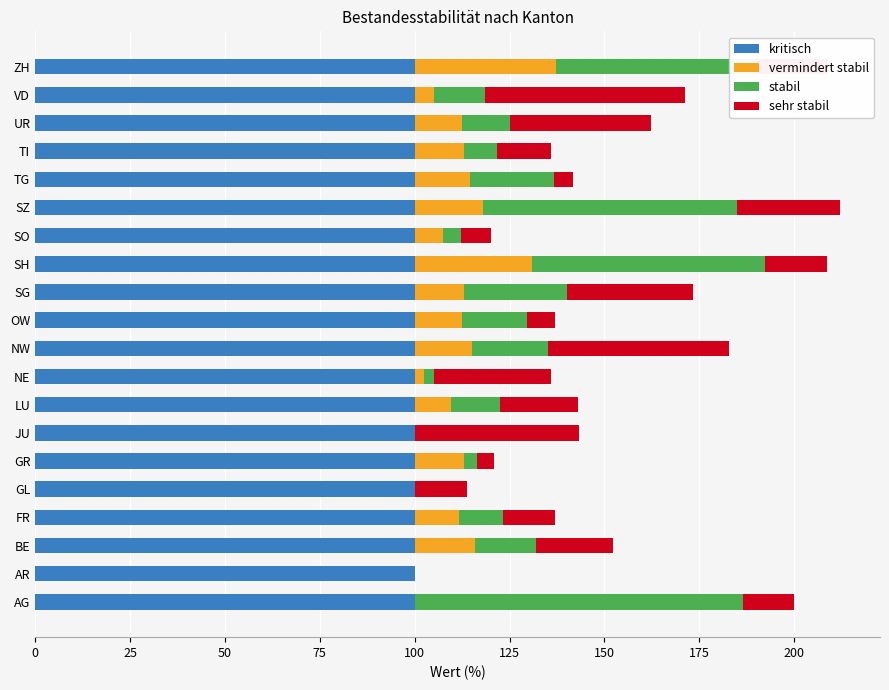

What is the total value across all series at GL?

113.8